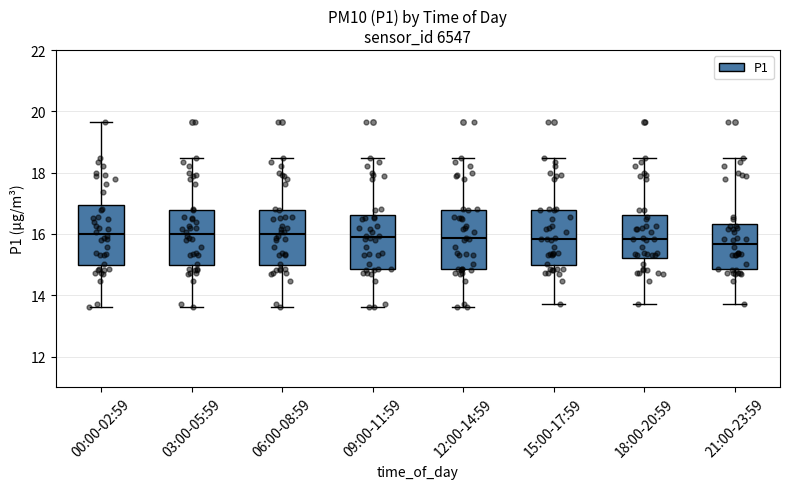

Where is the lower edge of the box for 03:00-05:59 on the y-axis? The values are not printed on the chart, so give them approximately, as read against the axis.

15.0